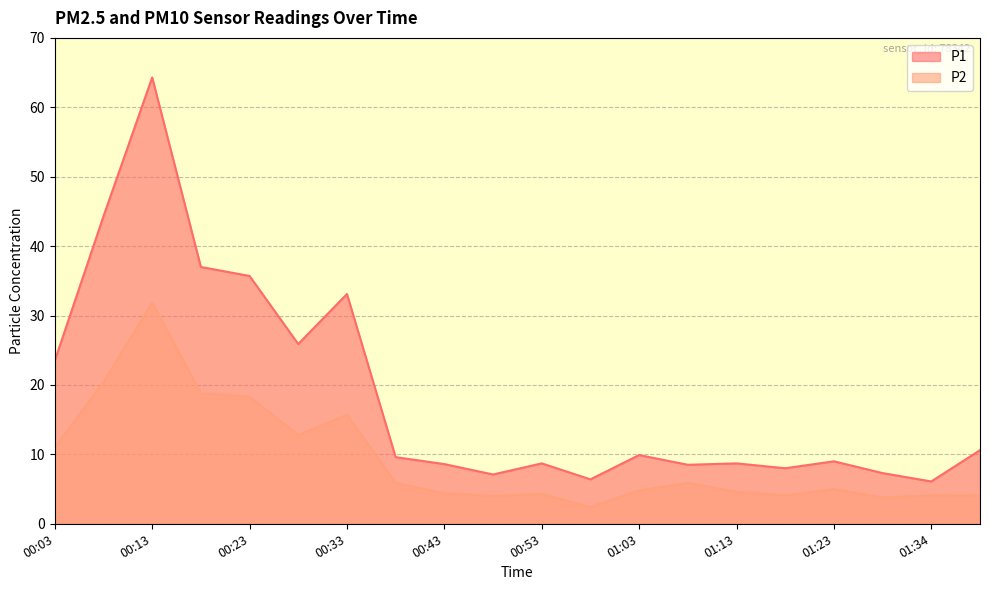

Which label corresponds to the smallest value in the chart?

00:58